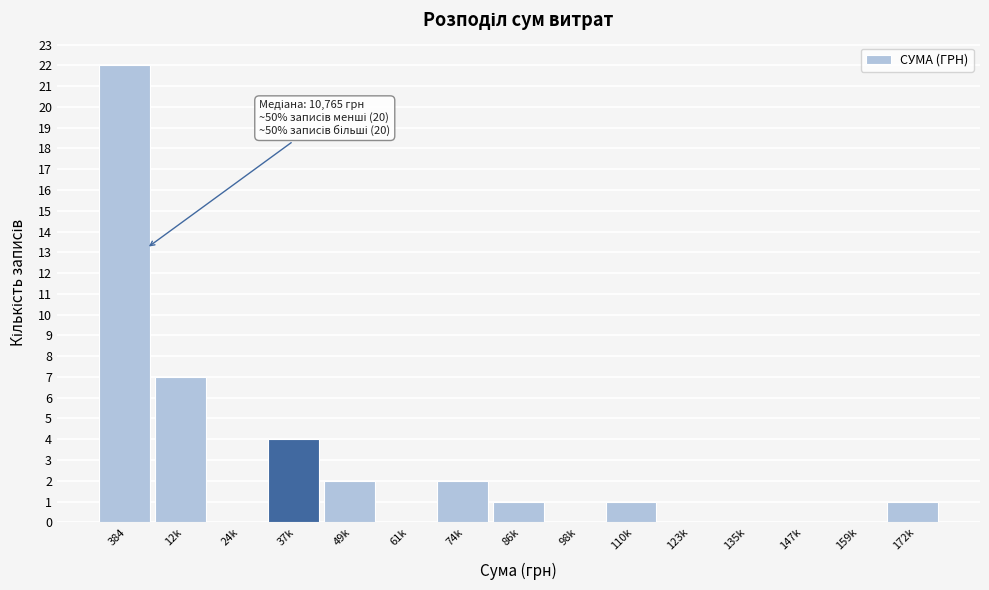

Reading right to left, list all the values displayed in this chart.

172k=1	159k=0	147k=0	135k=0	123k=0	110k=1	98k=0	86k=1	74k=2	61k=0	49k=2	37k=4	24k=0	12k=7	384=22